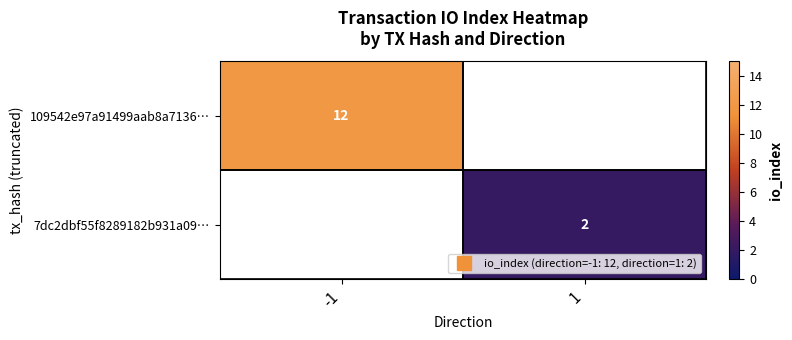

List the labels in order of 7dc2dbf55f8289182b931a09… value, largest first.

-1, 1